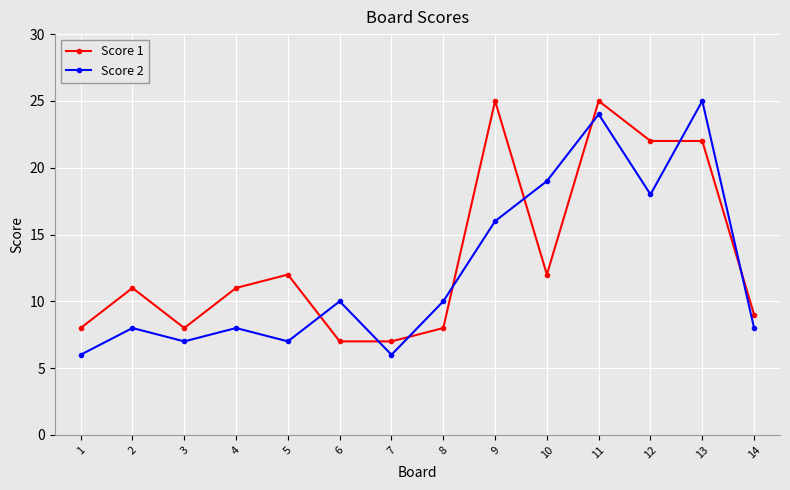

The Score 1 series shows 11 at 4. True or false?

True